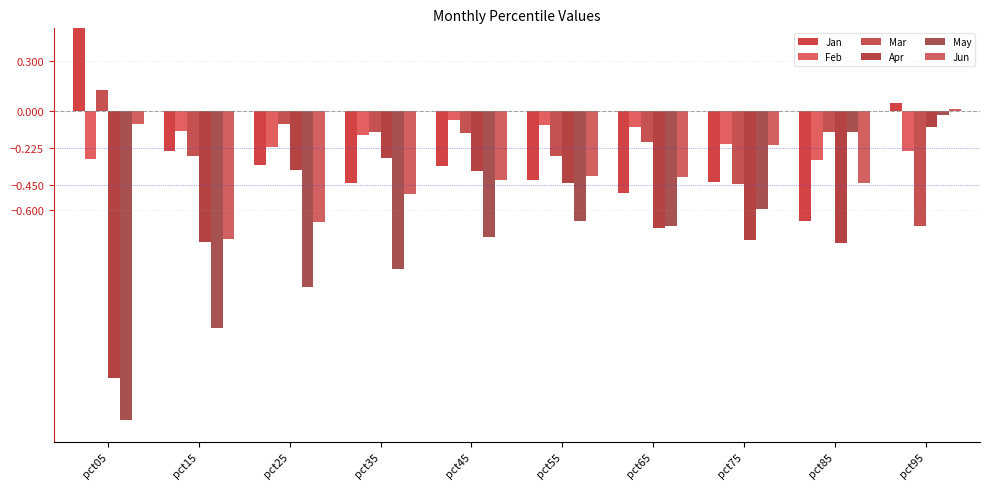

Which series has the largest total across all categories?

Feb